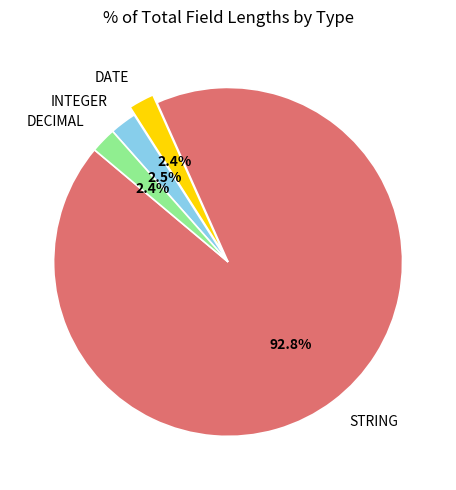

Does STRING represent more than half of the total?

Yes